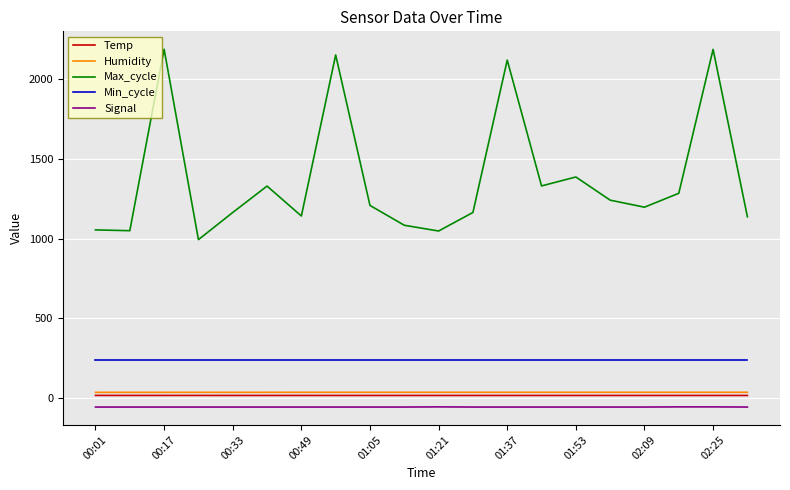

What is the maximum value shown in the chart?

2184.0